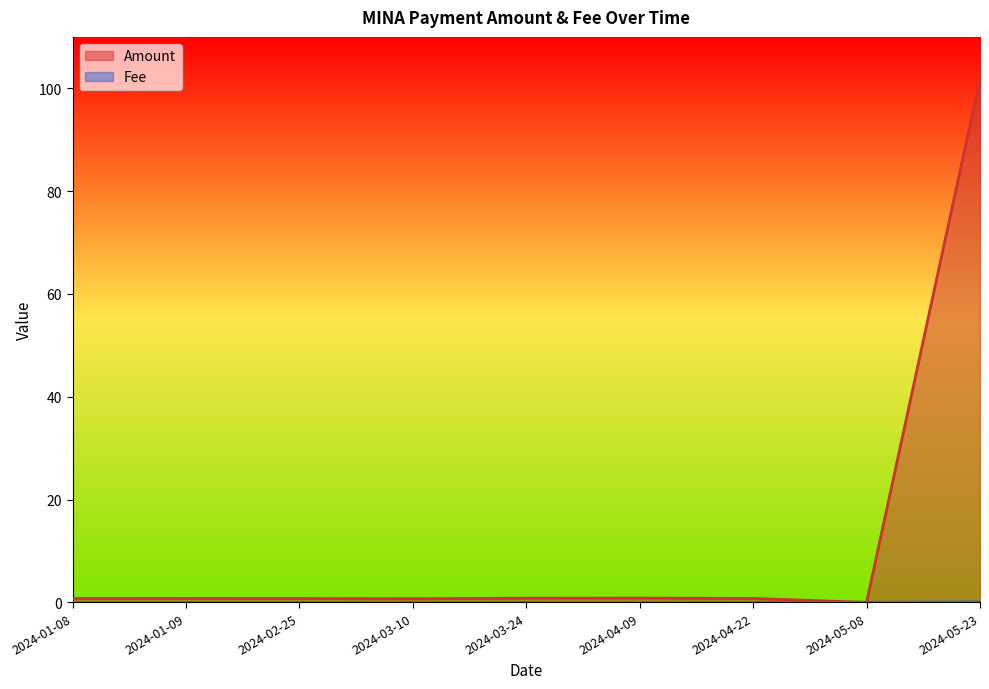

What is the total value across all series at 2024-02-25?

0.8